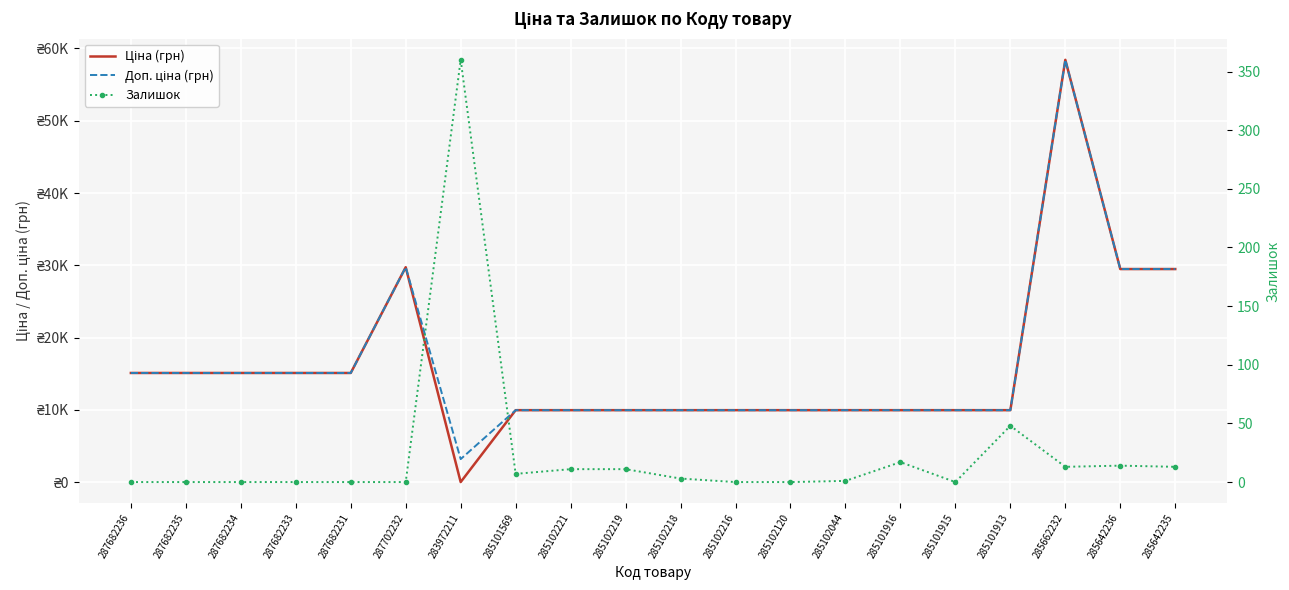

True or false: Доп. ціна (грн) has more than 1 interior local peaks.

True